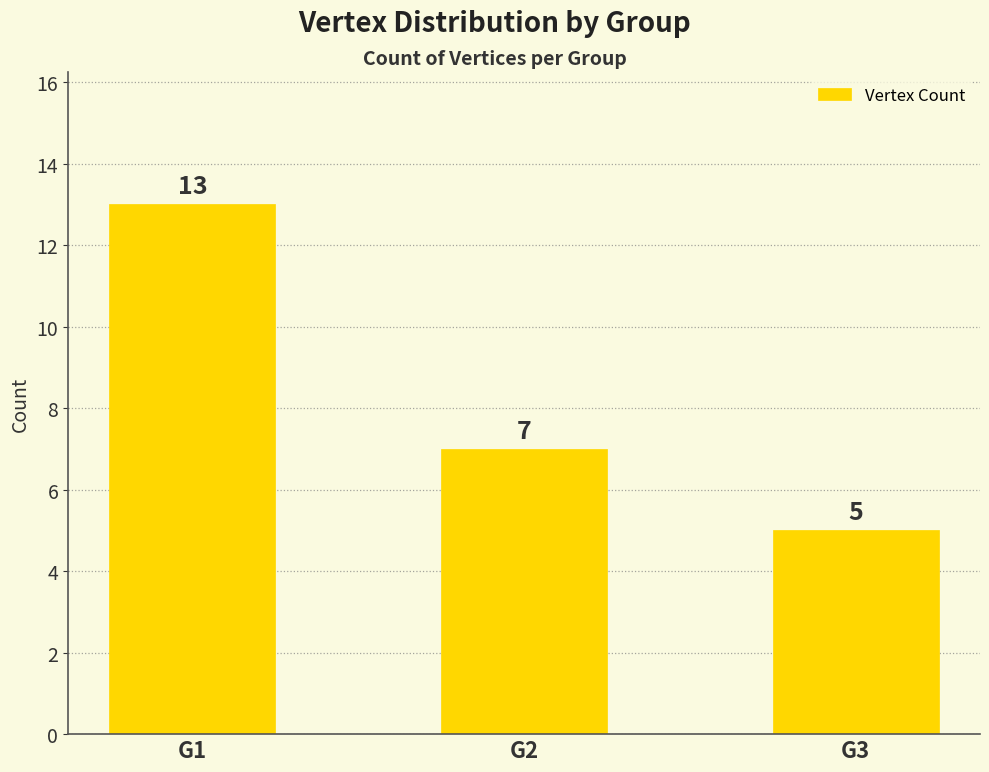

The value at G1 is 19. True or false?

False